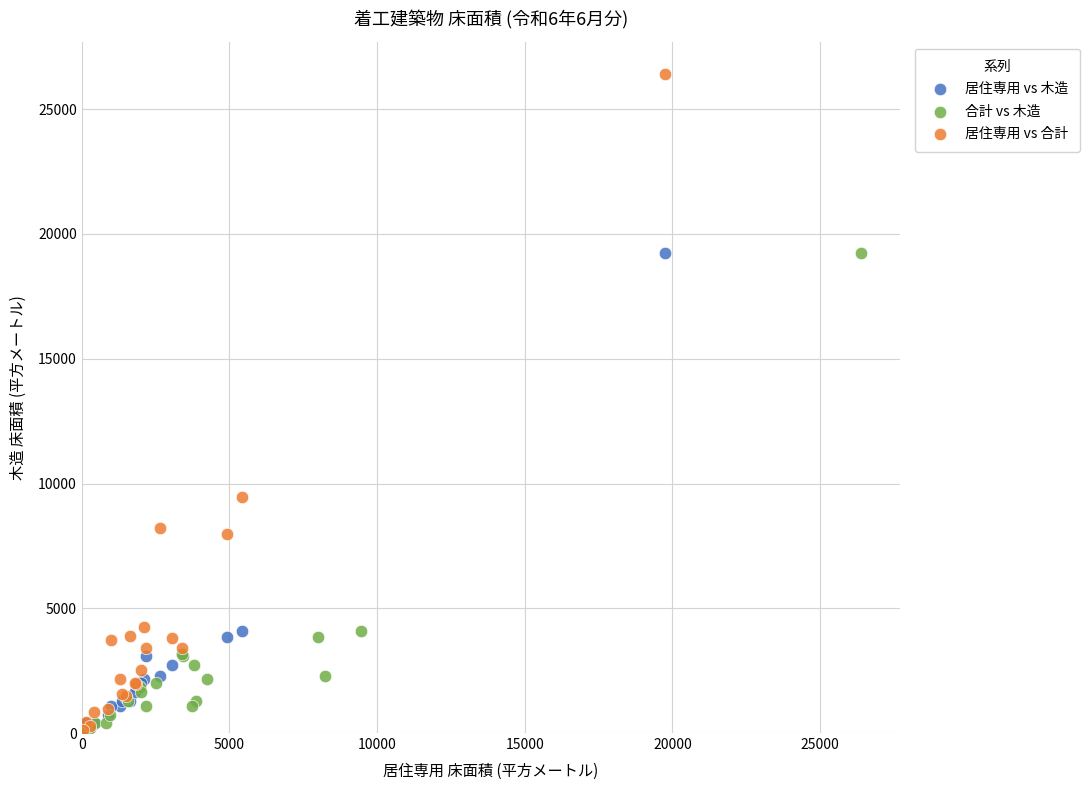

Which series contains the highest Y value?

居住専用 vs 合計